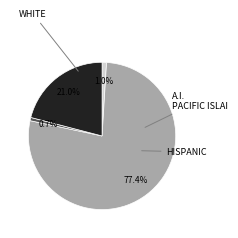

Does any single category account for the majority?

Yes